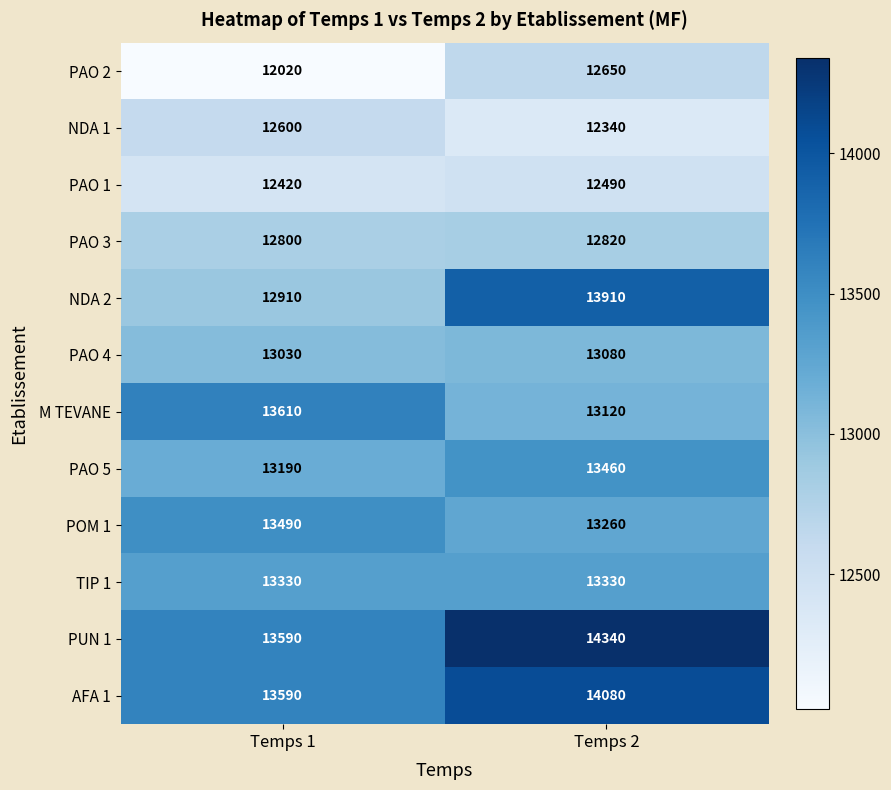

List the series in order of their peak value, highest first.

PUN 1, AFA 1, NDA 2, M TEVANE, POM 1, PAO 5, TIP 1, PAO 4, PAO 3, PAO 2, NDA 1, PAO 1